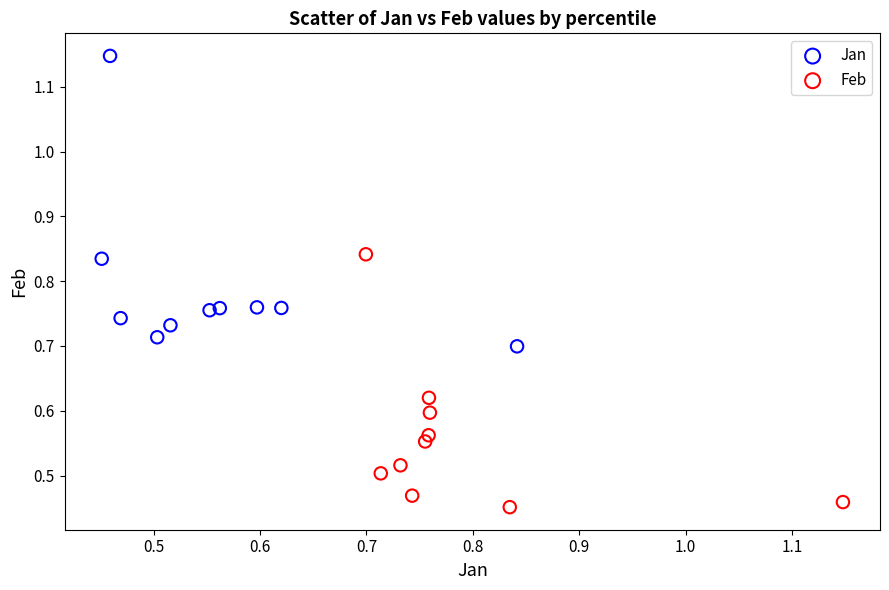

Which series reaches the minimum Y coordinate?

Feb